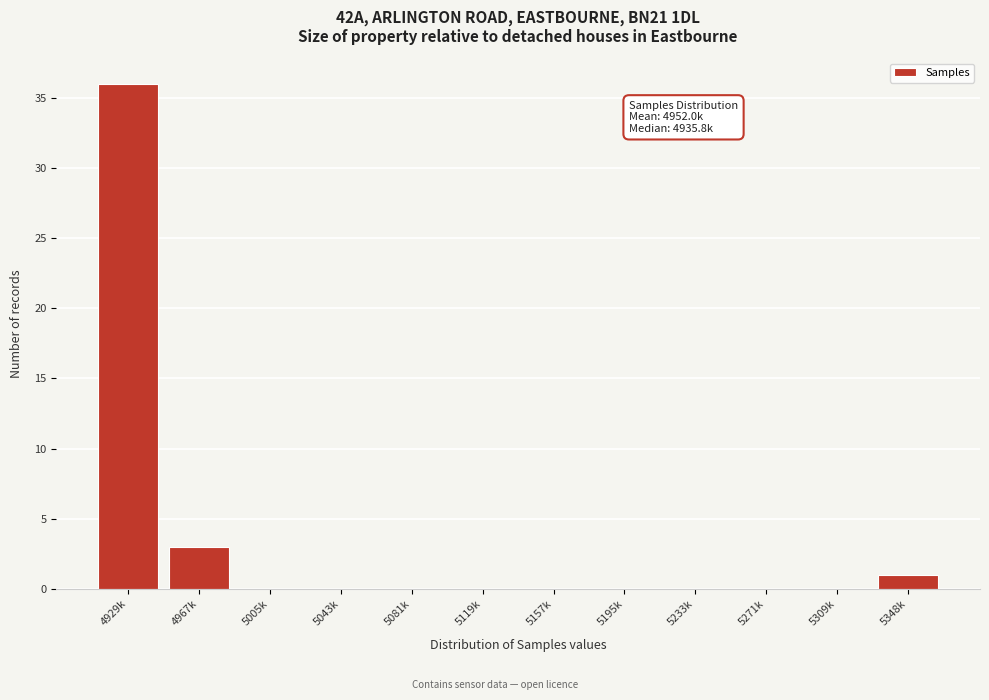

Reading right to left, what are all the values shown in this chart?

5348k=1	5309k=0	5271k=0	5233k=0	5195k=0	5157k=0	5119k=0	5081k=0	5043k=0	5005k=0	4967k=3	4929k=36